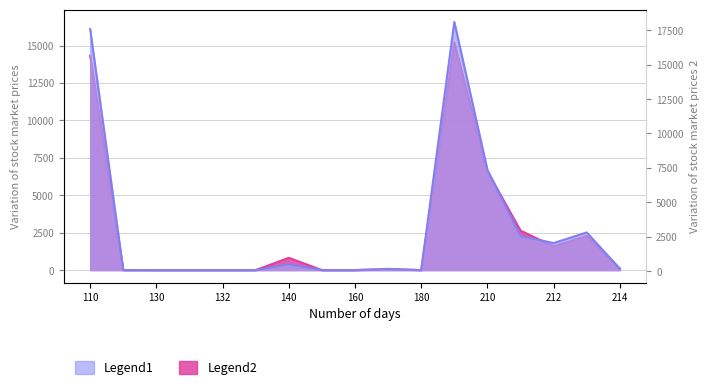

What is the maximum value shown in the chart?

16580